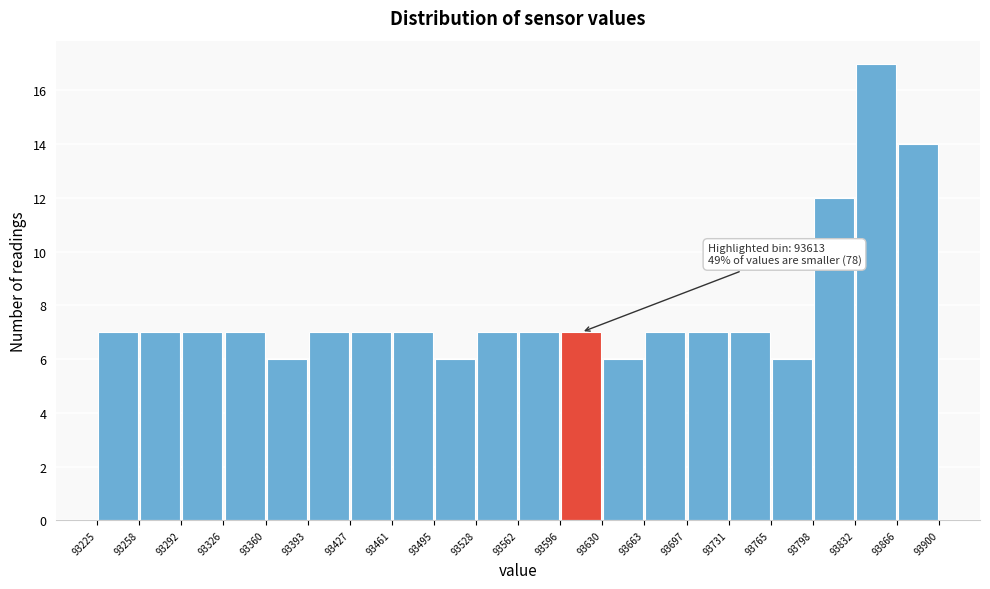

Which range on the x-axis has the tallest bar?

93832 to 93866